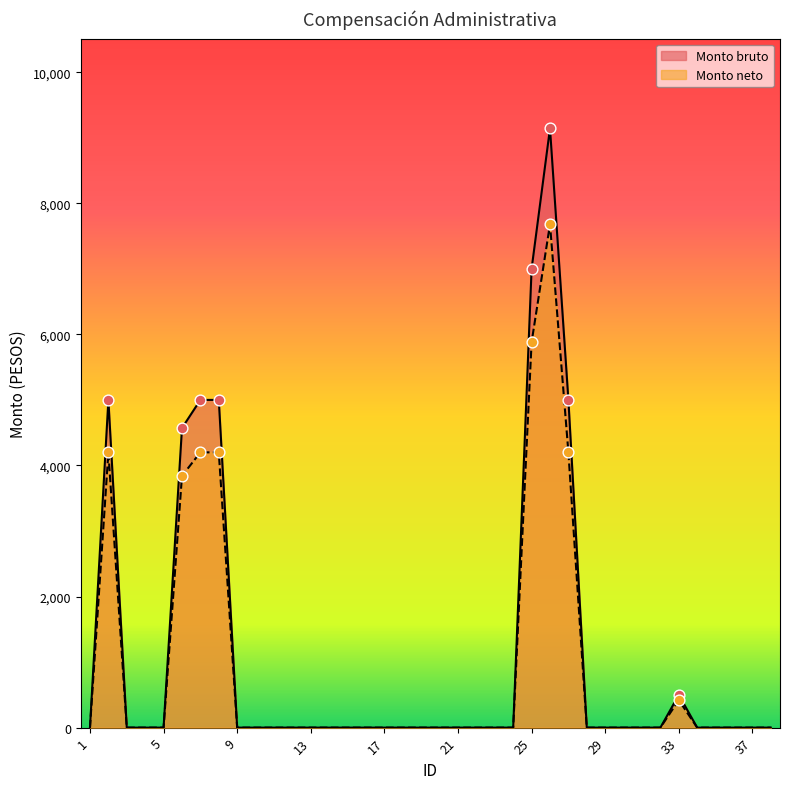

Which series contains the lowest Y value?

Monto bruto